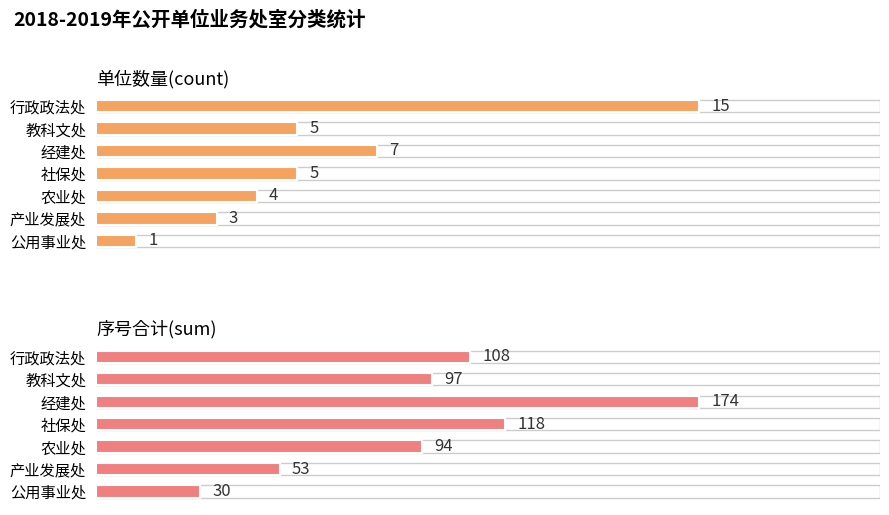

What is the average value of the 单位数量(count) series?

6